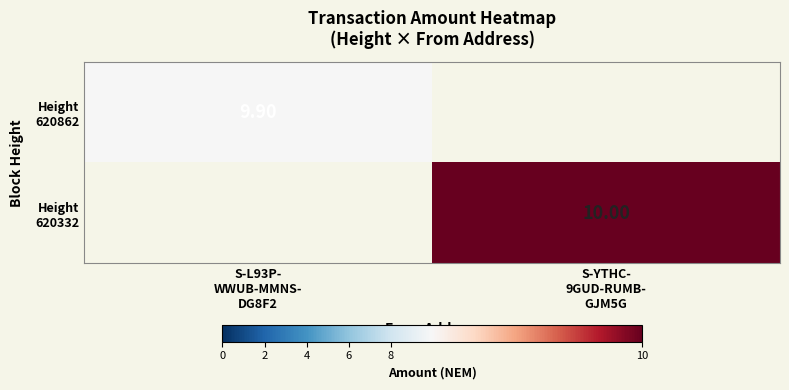

Is the value of Height 620332 at S-YTHC- 9GUD-RUMB- GJM5G greater than the value of Height 620862 at S-YTHC- 9GUD-RUMB- GJM5G?

Yes